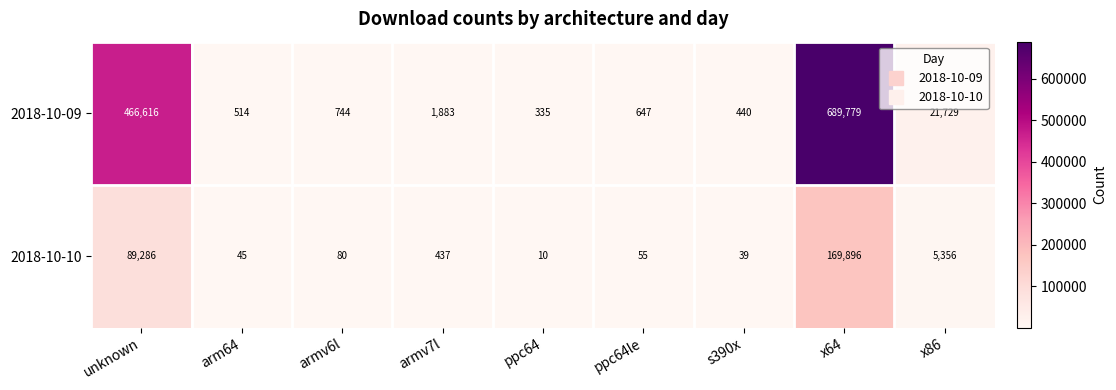

Which series has the widest spread of values?

2018-10-09